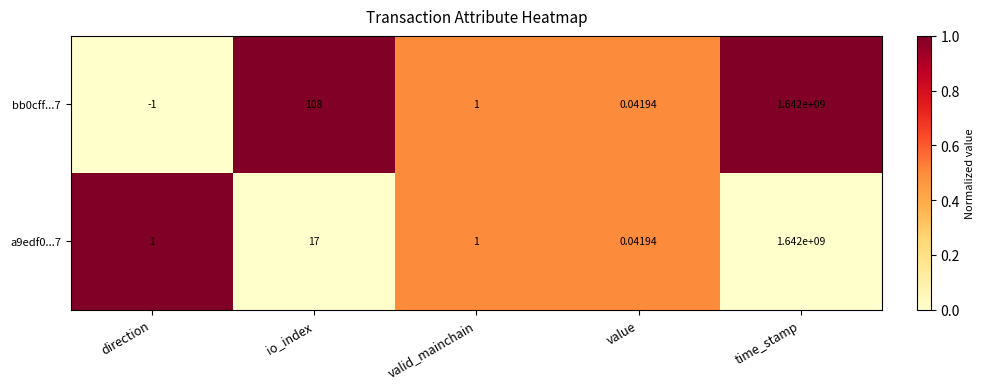

At which category is the sum across all series the highest?

time_stamp